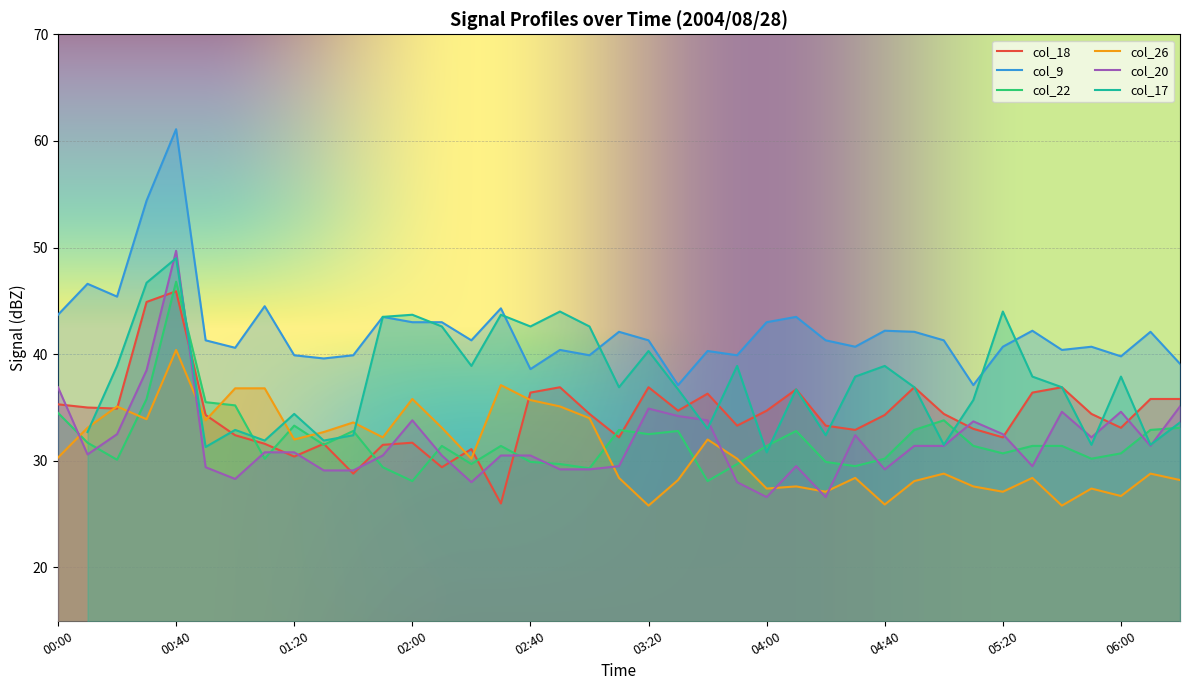

True or false: col_26 has more than 1 points higher than both neighbors.

True